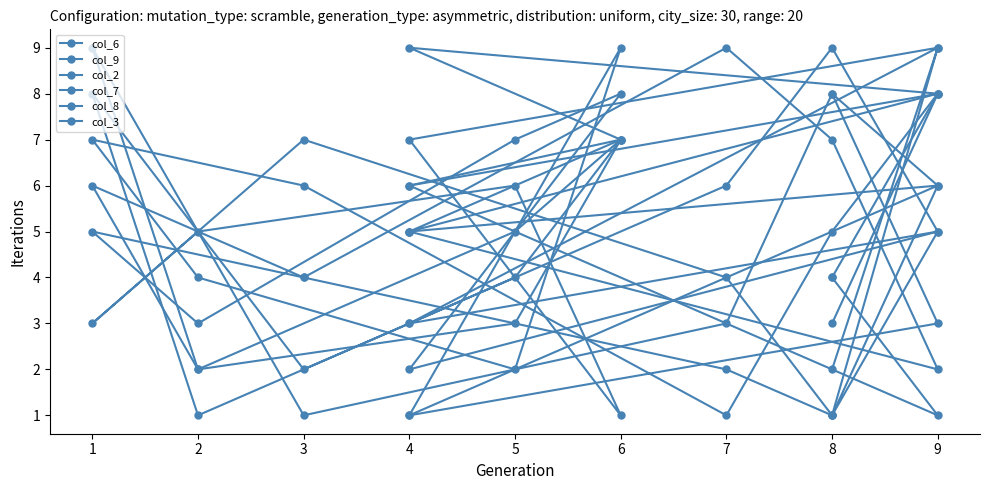

How many distinct data groups are displayed?

6